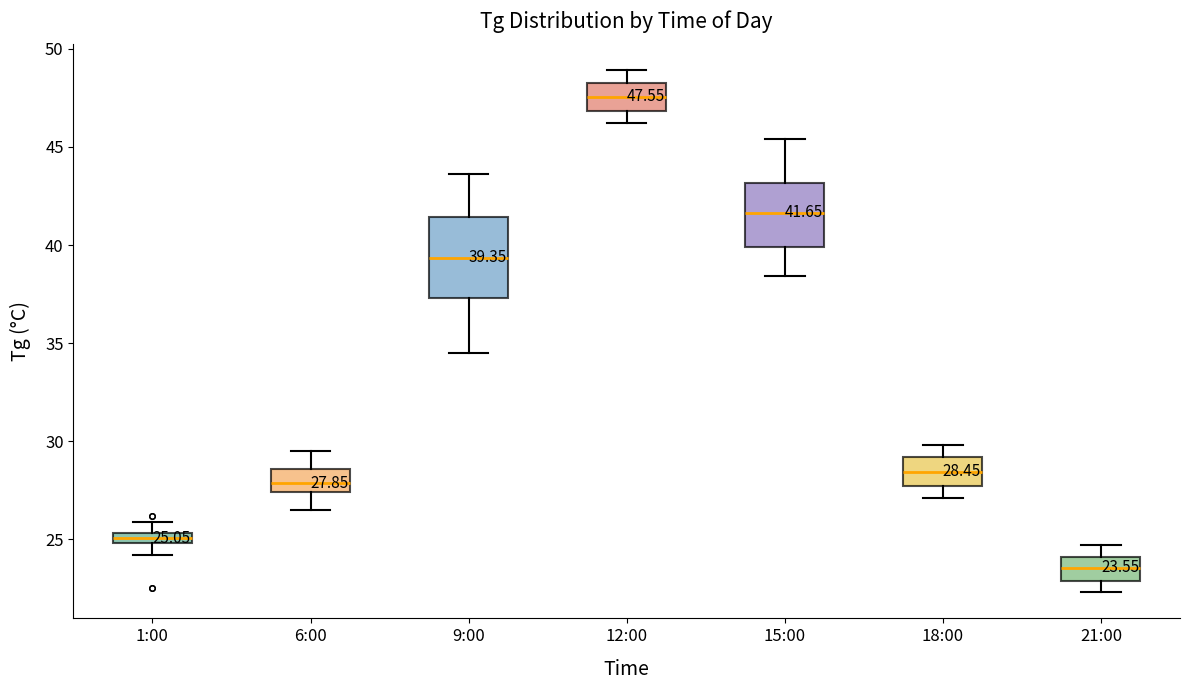

Comparing the boxes themselves (not the whiskers), which one is the tallest?

9:00